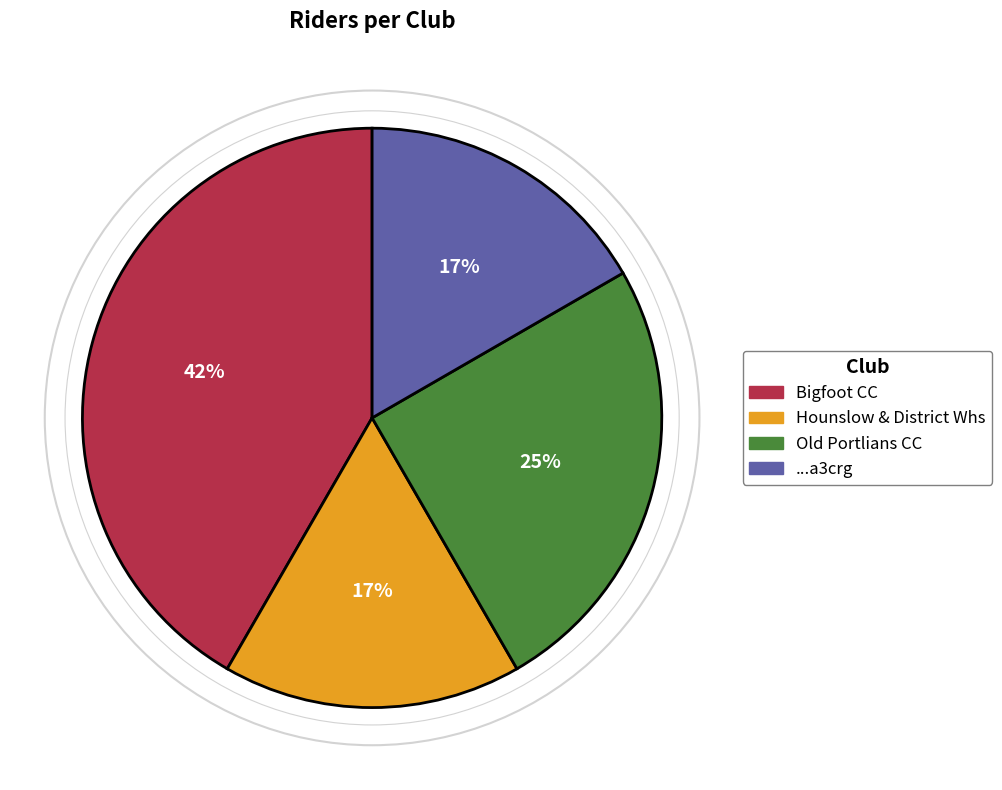

What is the ratio of the value at Old Portlians CC to the value at ...a3crg?

1.5